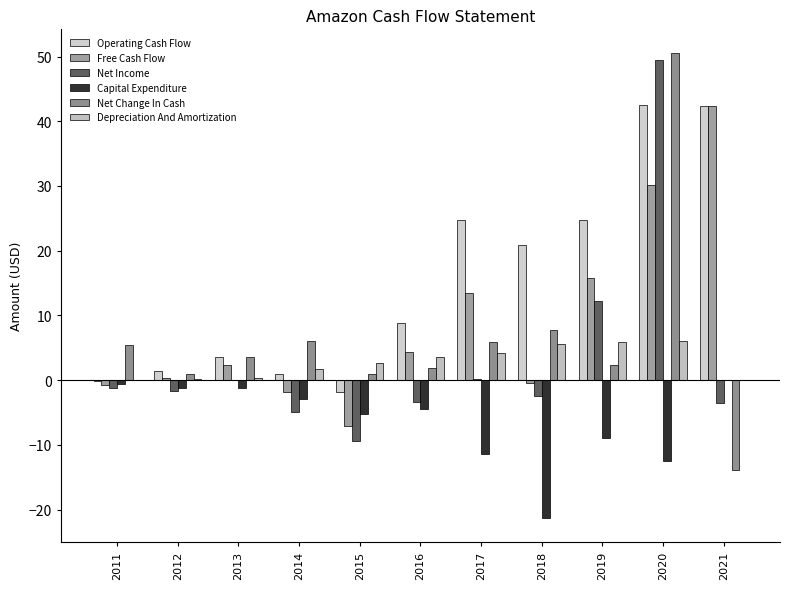

How many data points does each series have?

11